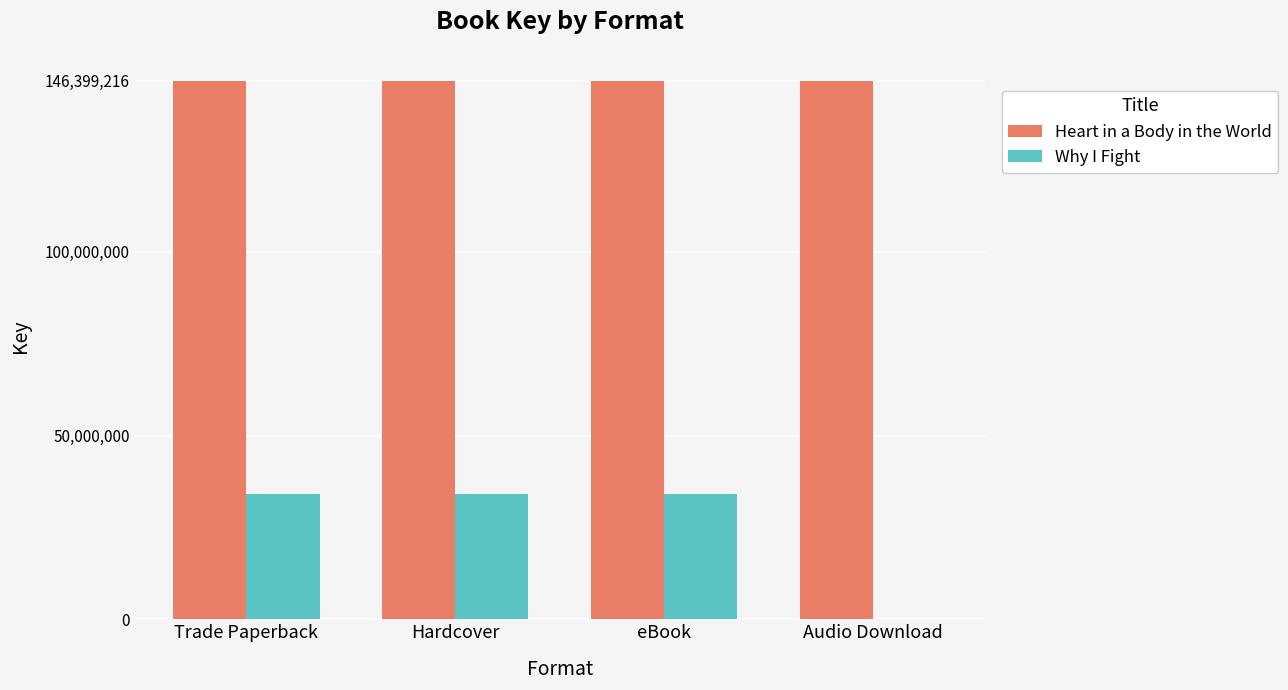

What is the sum of all Heart in a Body in the World values?

585596864